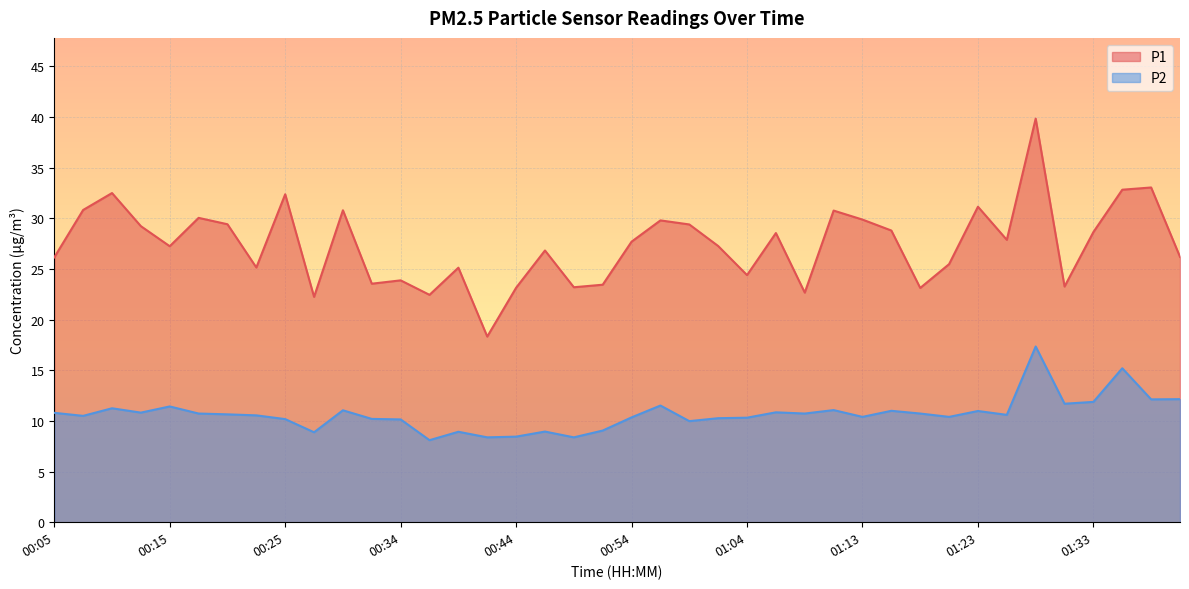

Rank the series at 00:17 from highest to lowest value.

P1, P2